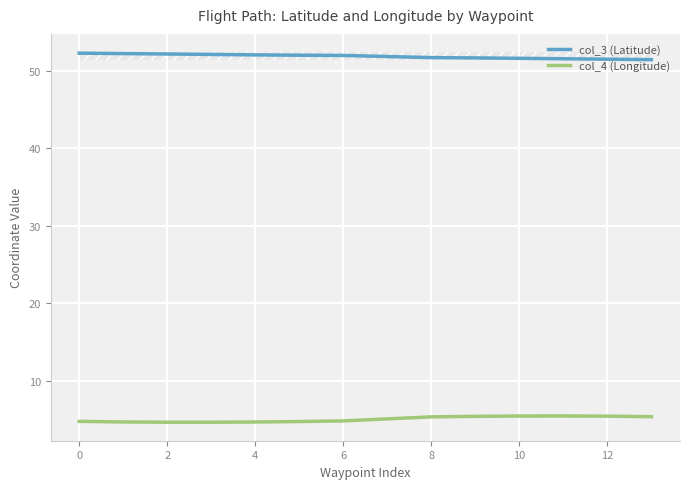

At how many categories does at least one series exceed 14?

14